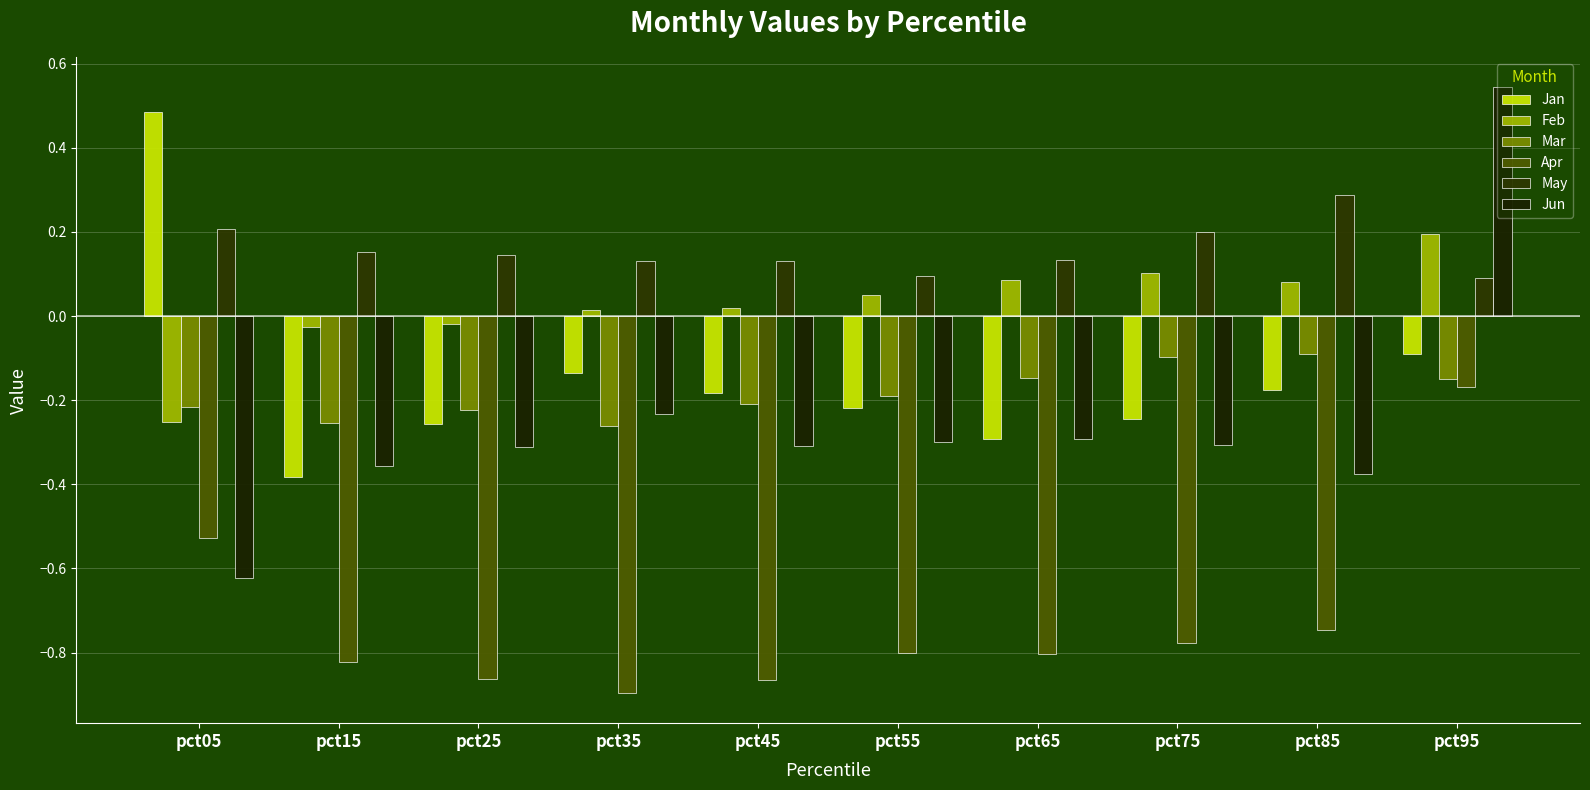

Which series has the largest range (max minus min)?

Jun